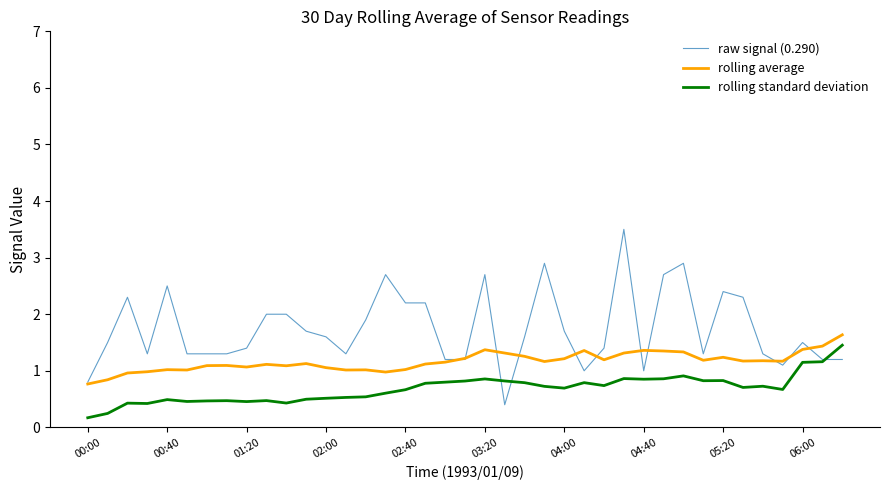

What is the difference between the second highest and minimum values in the rolling average series?

0.7